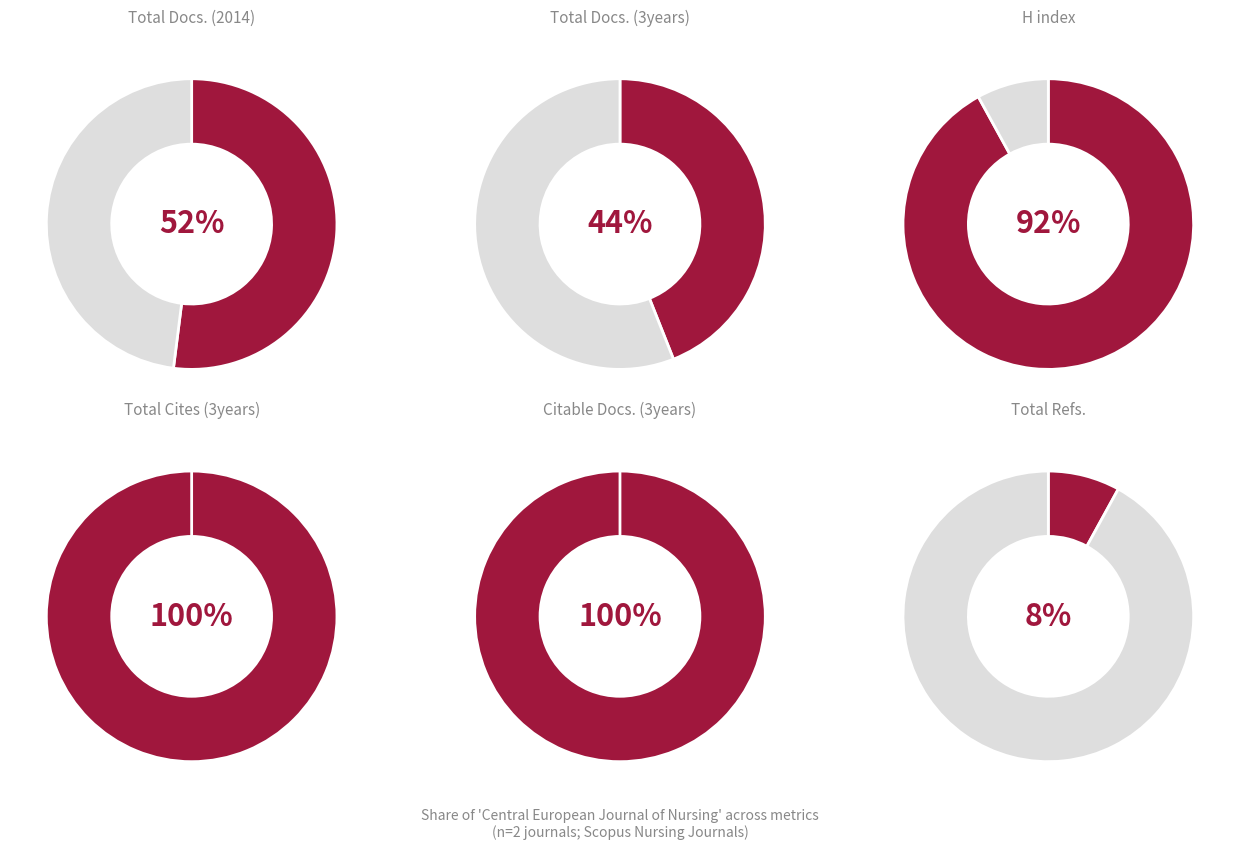

The Central European Journal of Nursing slice represents 92% of the pie. True or false?

True